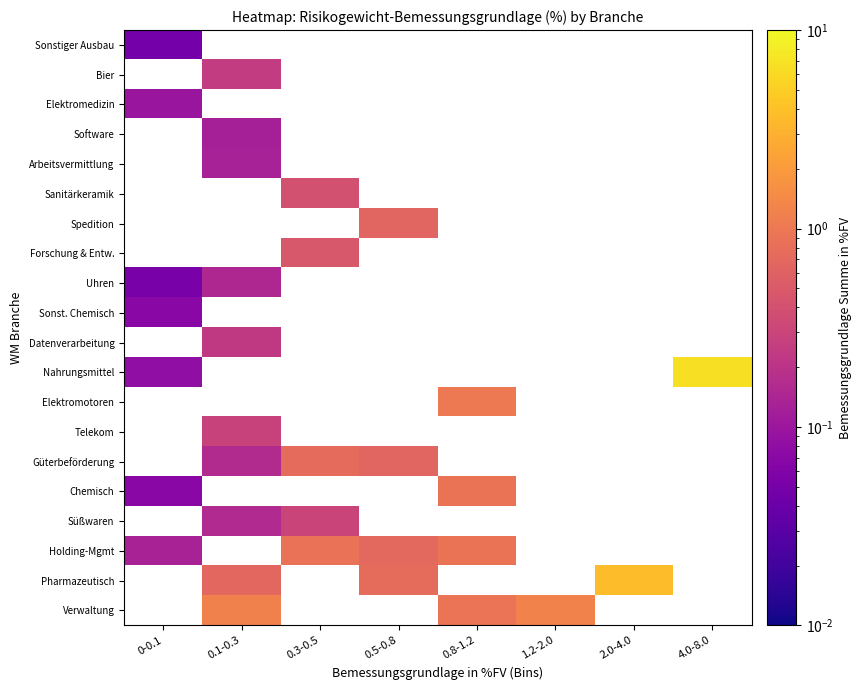

Where is Holding-Mgmt nearest to the value 0?

0-0.1